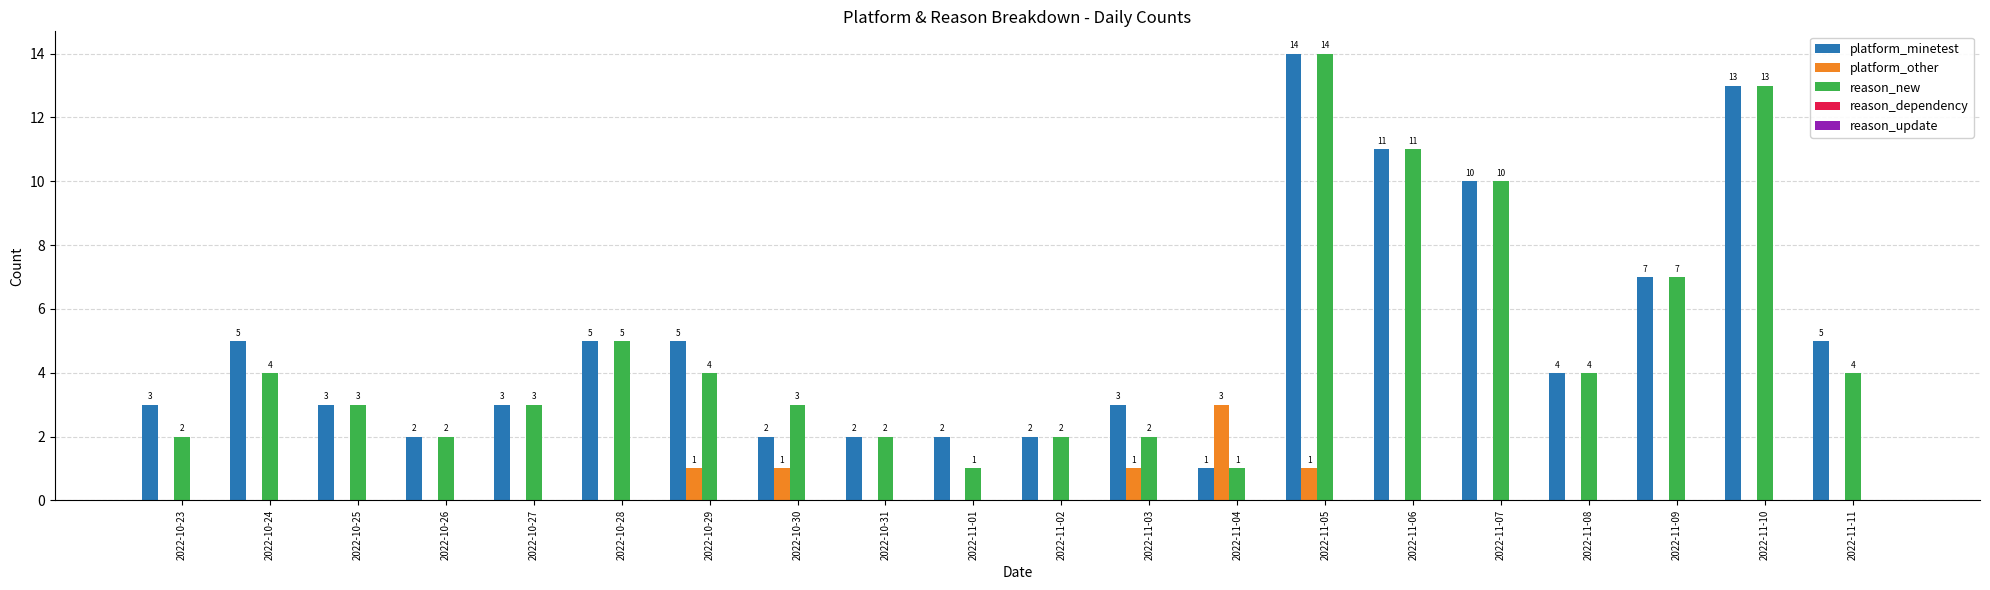

How many distinct data groups are displayed?

3